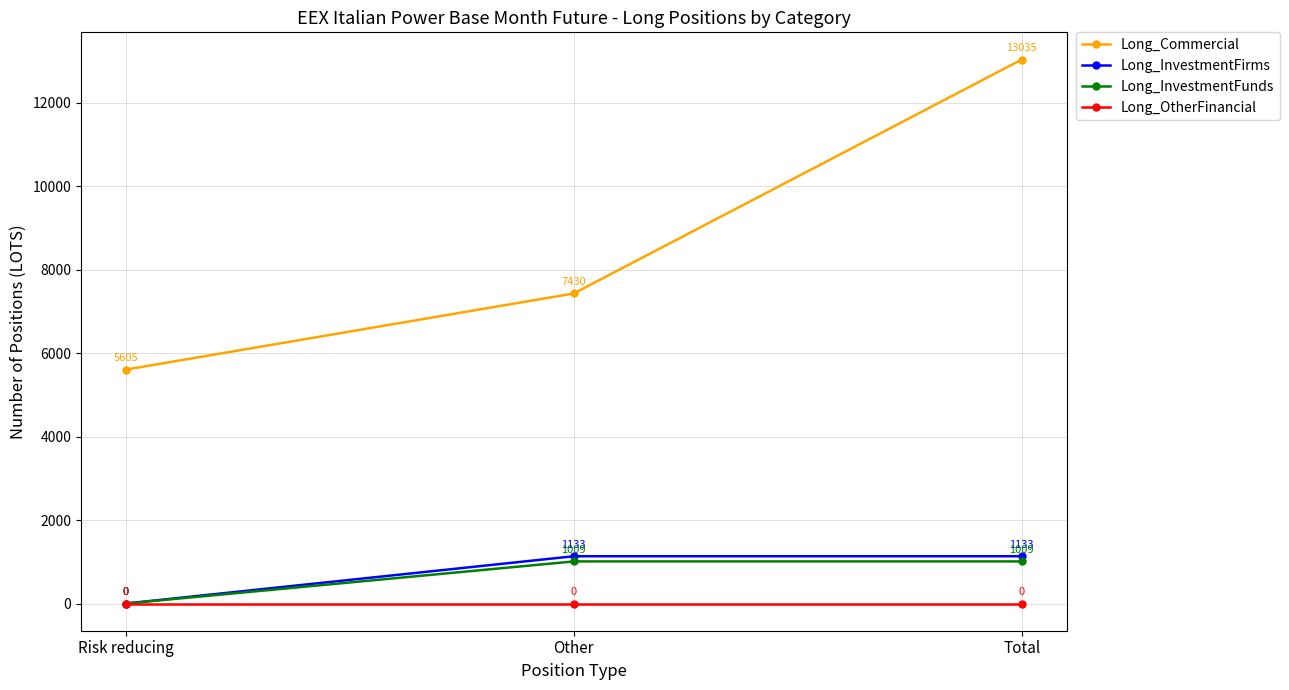

Rank the series by their maximum value, from highest to lowest.

Long_Commercial, Long_InvestmentFirms, Long_InvestmentFunds, Long_OtherFinancial